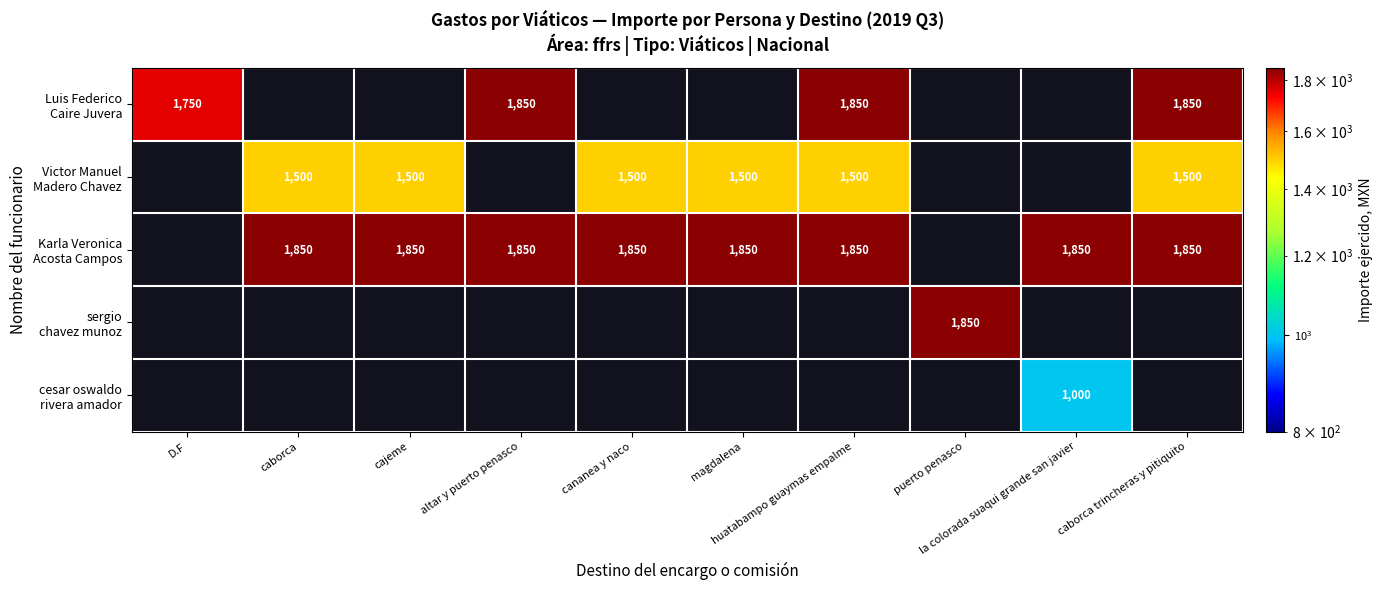

How many data points does each series have?

10